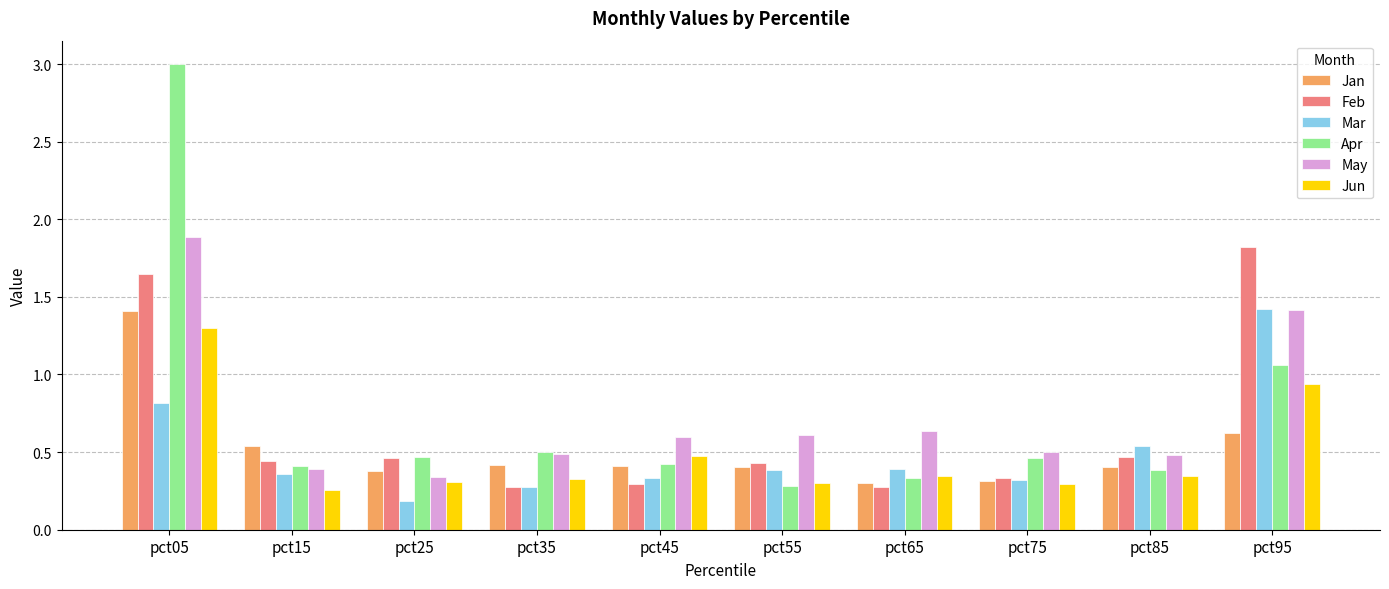

What is the maximum value for Feb?

1.8